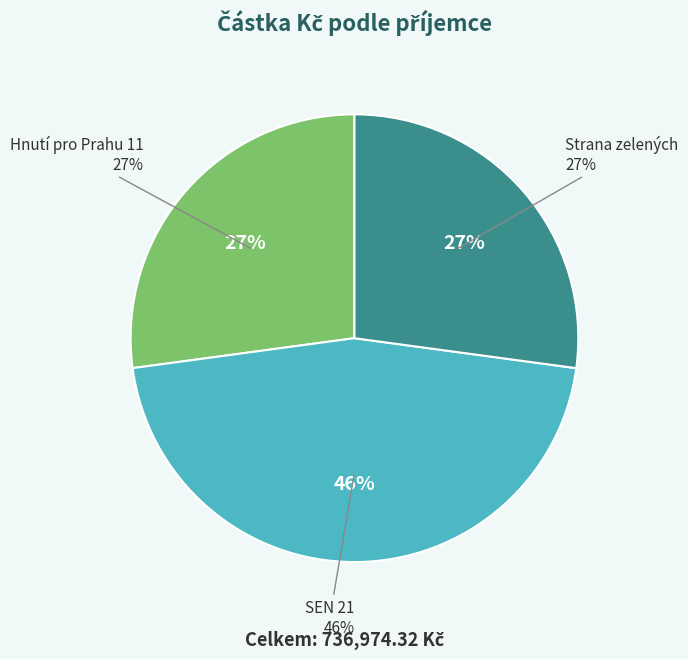

Do Strana zelených and SEN 21 together represent more than half of the pie?

Yes